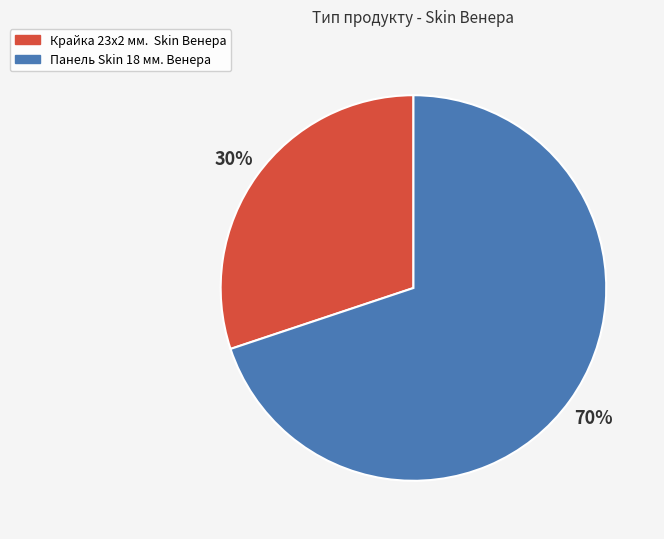

To the nearest percent, what portion does Крайка 23x2 мм. Skin Венера represent?

30%